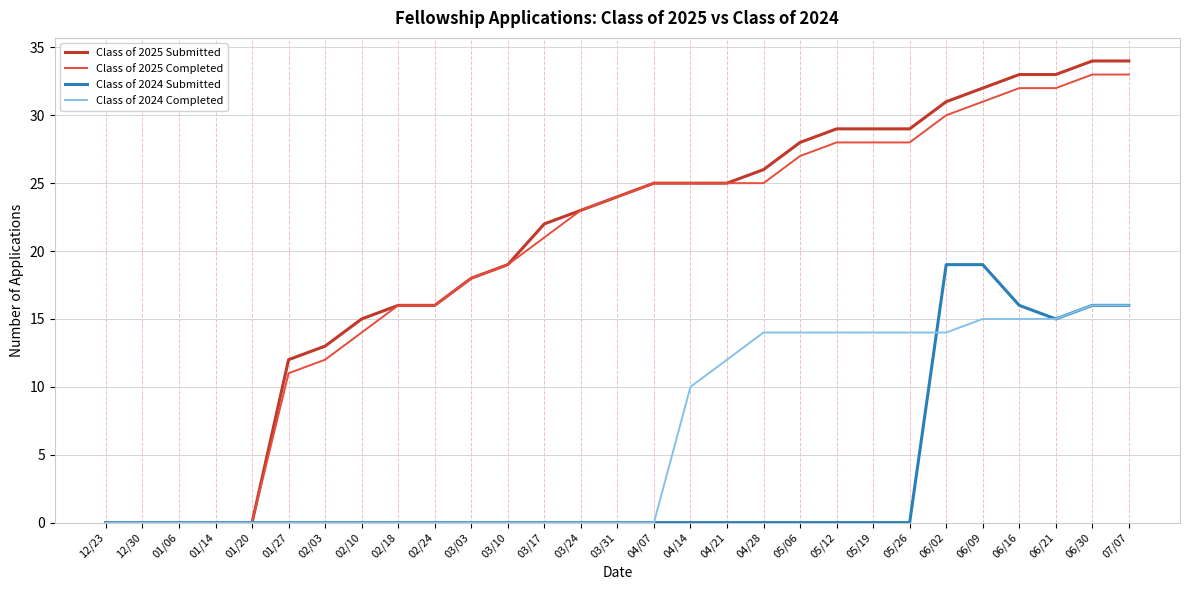

What is the difference between the Class of 2024 Completed values at 05/06 and 02/10?

14